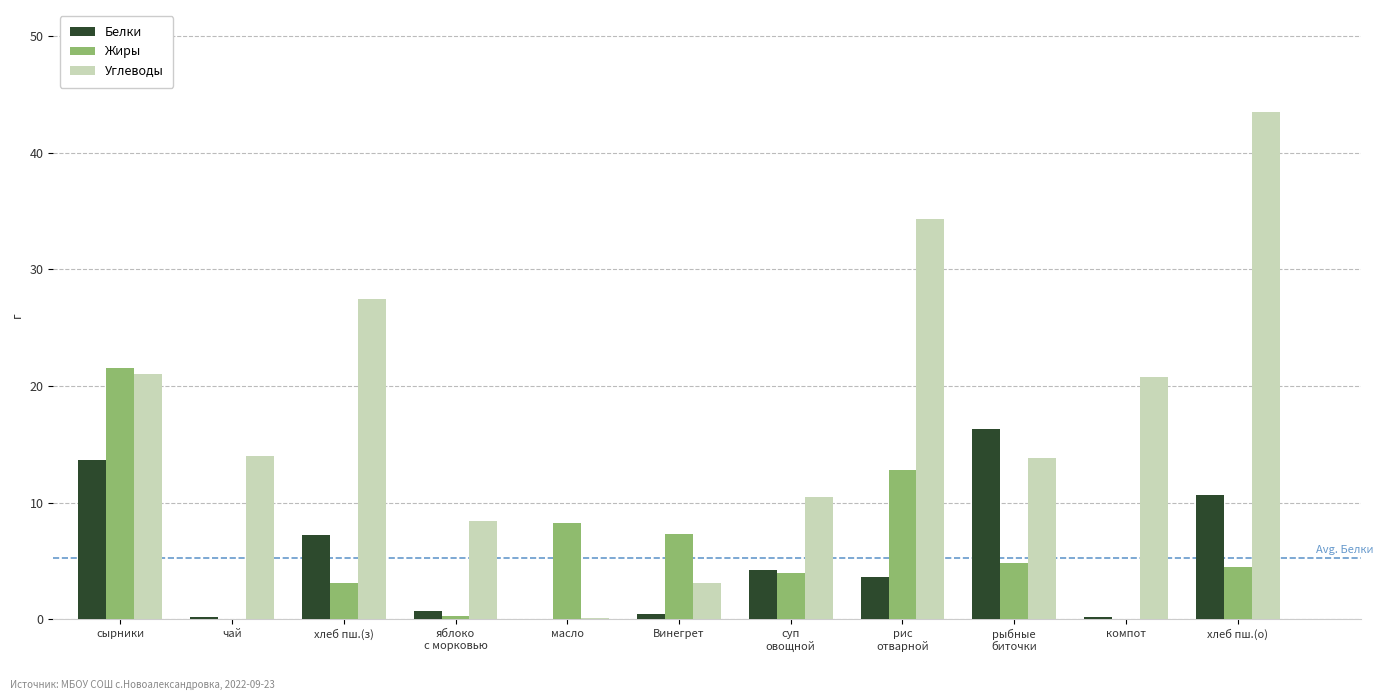

Which series has the largest total across all categories?

Углеводы